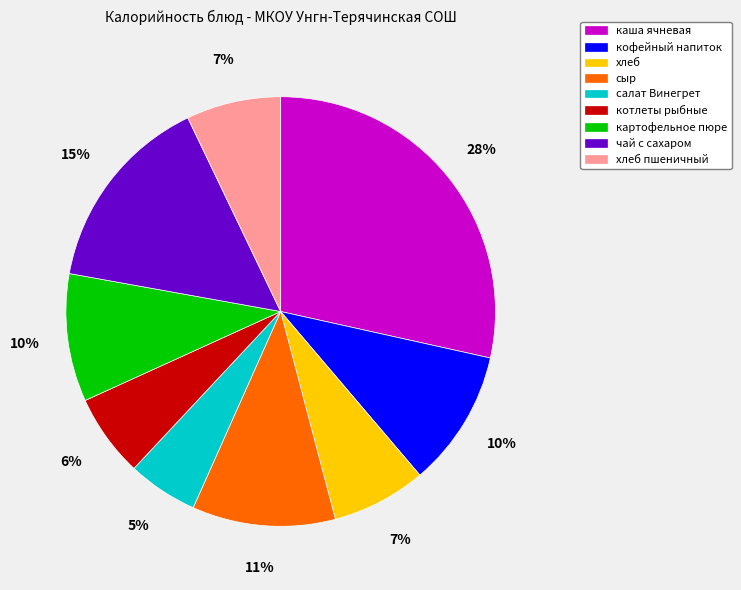

Between салат Винегрет and хлеб, which is larger?

хлеб